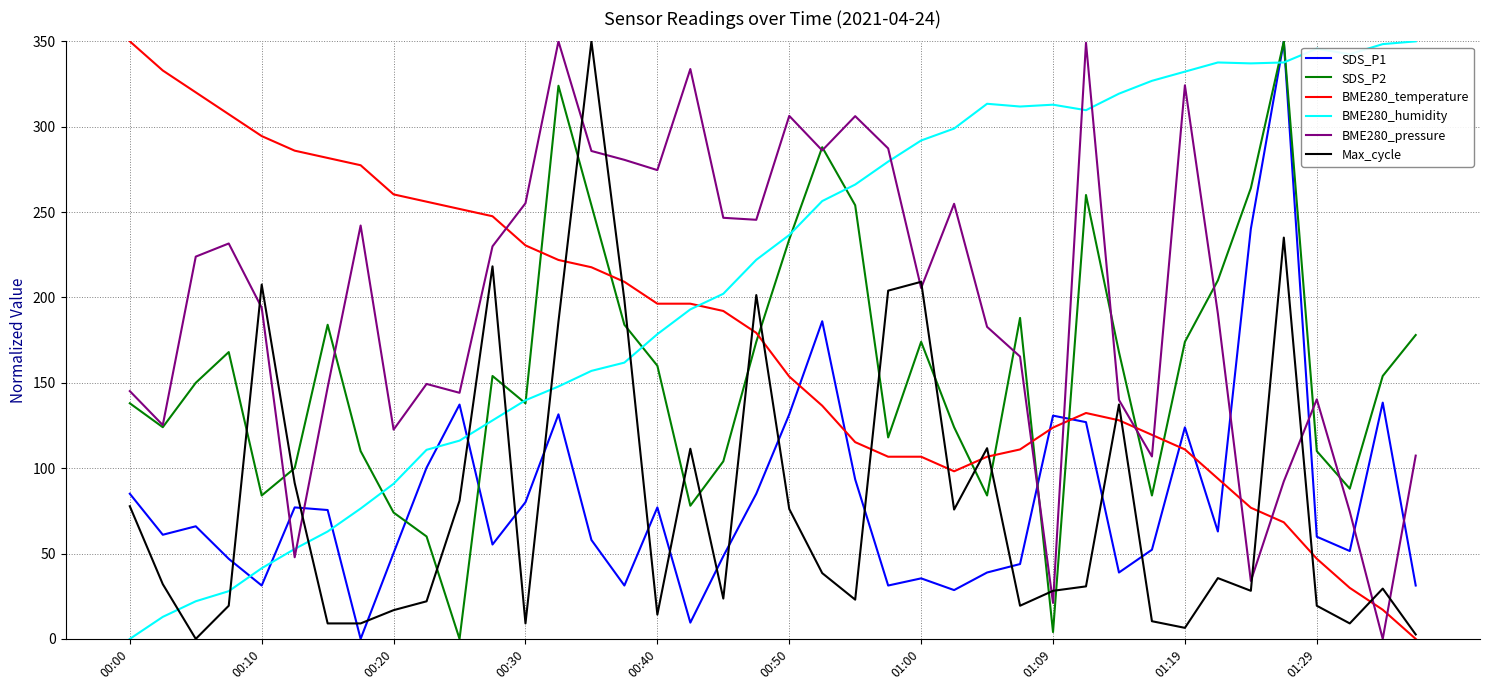

How many values in BME280_temperature are above zero?

39